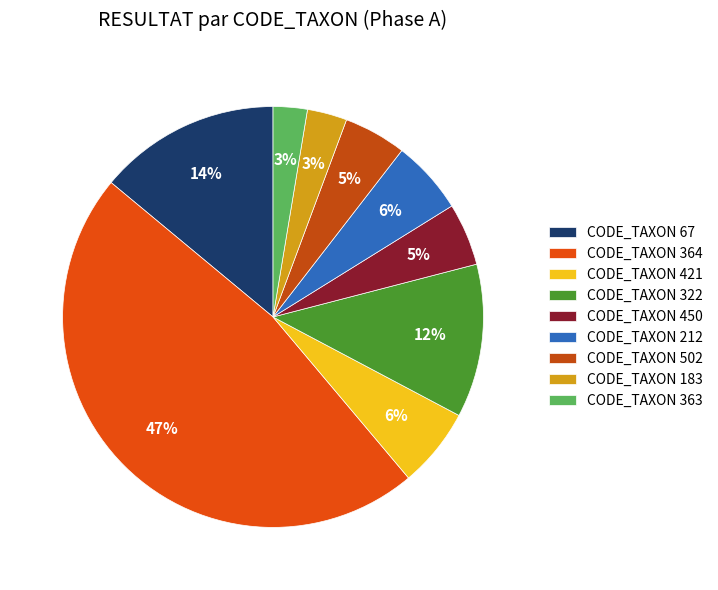

Count the number of slices in the pie.

9